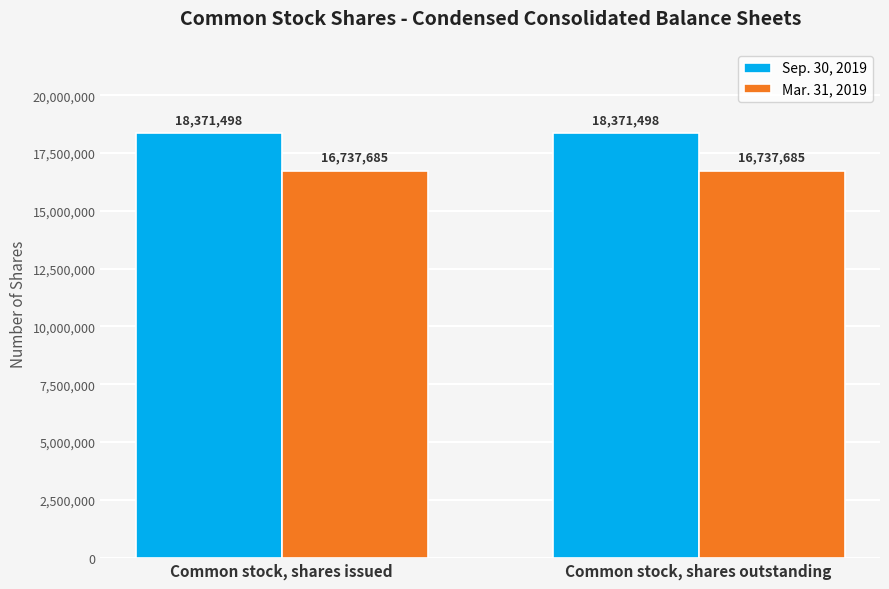

What is the total value across all series at Common stock, shares outstanding?

35109183